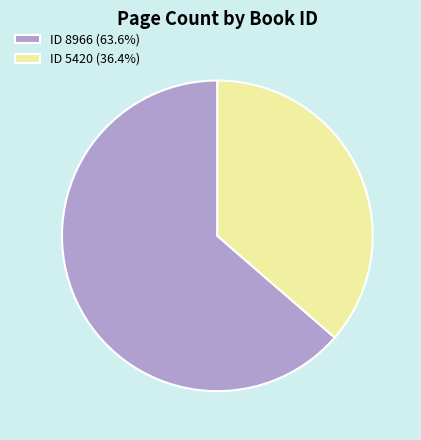

Does any single category account for the majority?

Yes